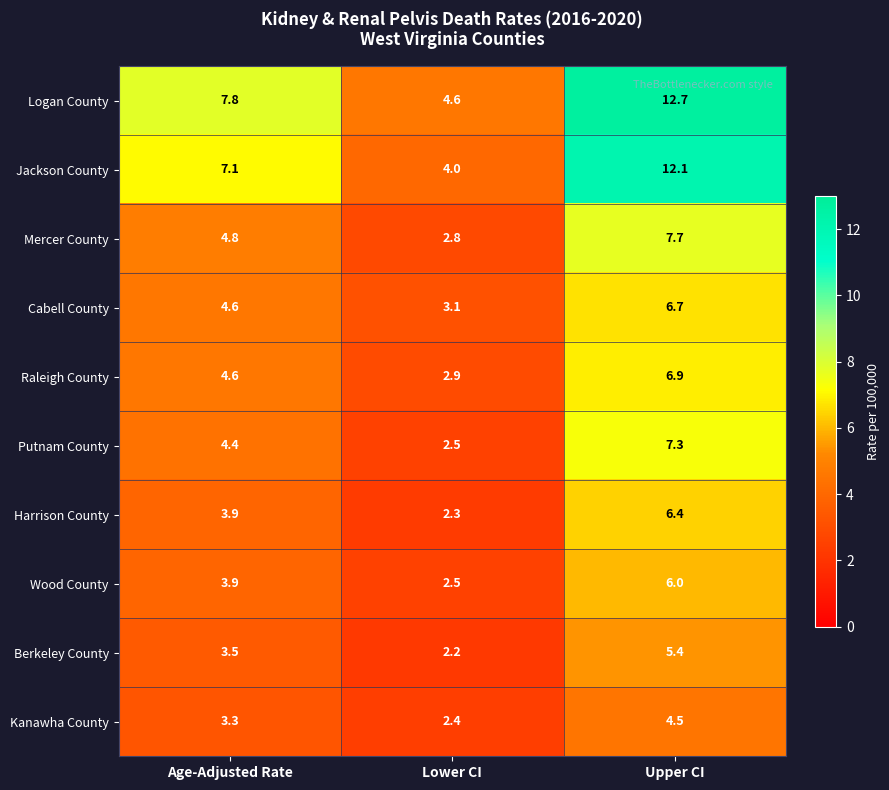

Reading left to right, transcribe all the data shown in this chart.

Logan County: Age-Adjusted Rate=7.8	Lower CI=4.6	Upper CI=12.7
Jackson County: Age-Adjusted Rate=7.1	Lower CI=4.0	Upper CI=12.1
Mercer County: Age-Adjusted Rate=4.8	Lower CI=2.8	Upper CI=7.7
Cabell County: Age-Adjusted Rate=4.6	Lower CI=3.1	Upper CI=6.7
Raleigh County: Age-Adjusted Rate=4.6	Lower CI=2.9	Upper CI=6.9
Putnam County: Age-Adjusted Rate=4.4	Lower CI=2.5	Upper CI=7.3
Harrison County: Age-Adjusted Rate=3.9	Lower CI=2.3	Upper CI=6.4
Wood County: Age-Adjusted Rate=3.9	Lower CI=2.5	Upper CI=6.0
Berkeley County: Age-Adjusted Rate=3.5	Lower CI=2.2	Upper CI=5.4
Kanawha County: Age-Adjusted Rate=3.3	Lower CI=2.4	Upper CI=4.5